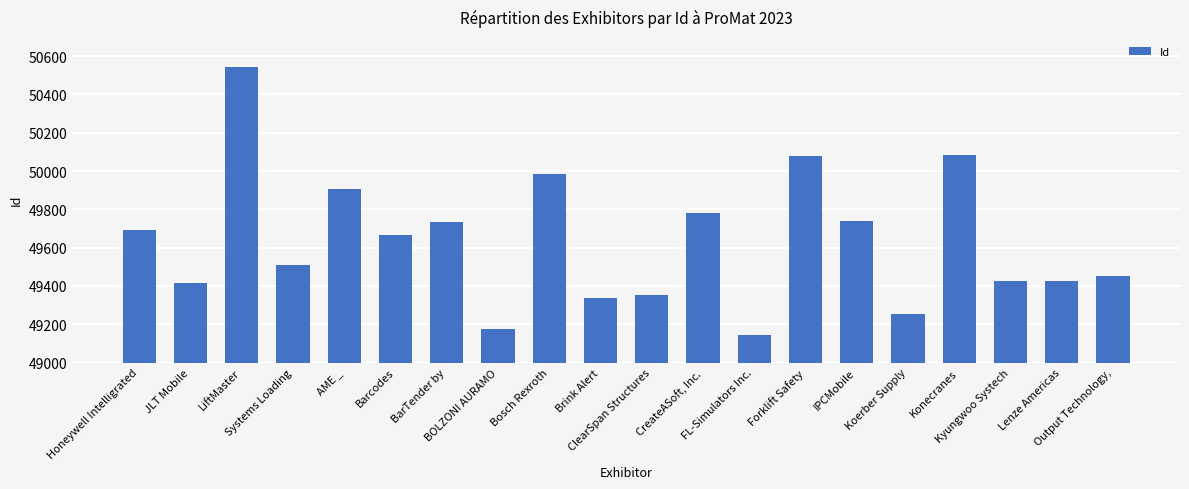

What is the minimum value shown in the chart?

49143